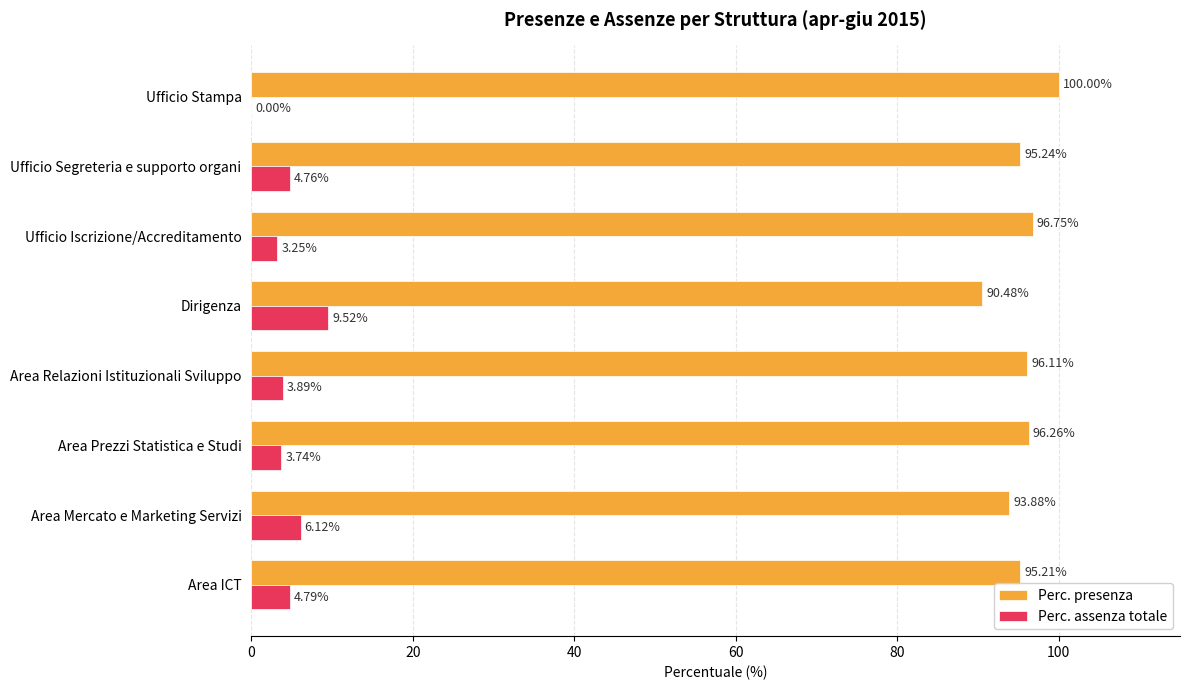

What is the sum of all Perc. presenza values?

763.9